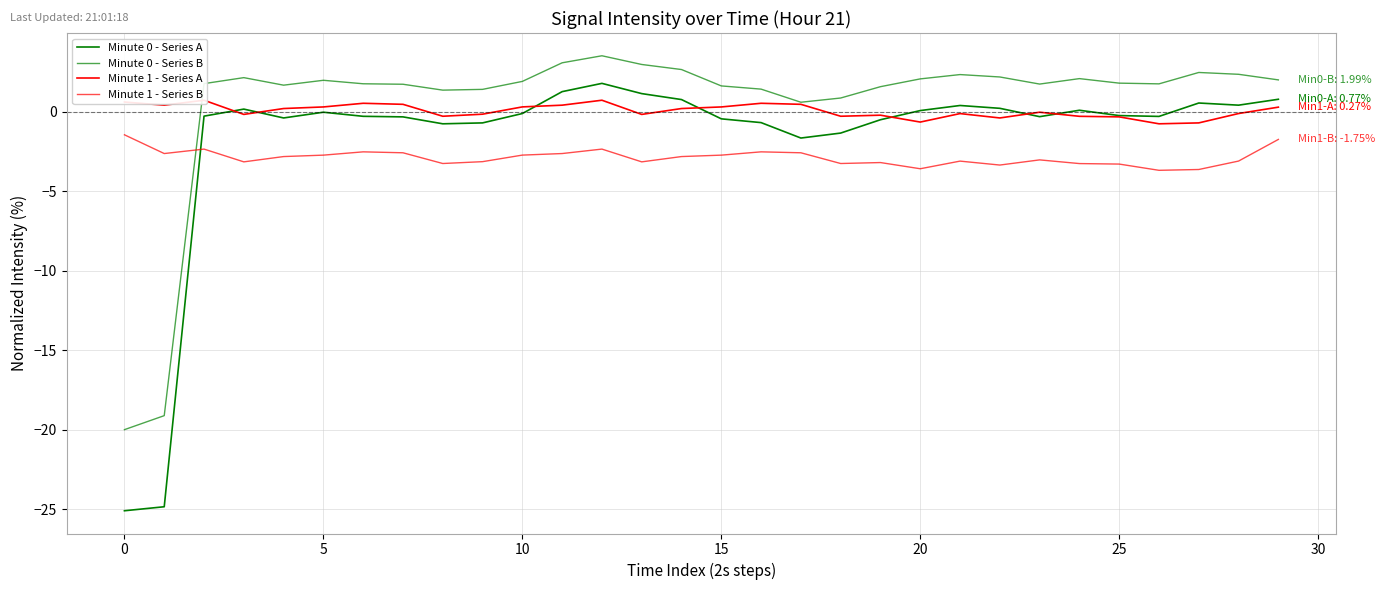

How many intersections are there between Minute 0 - Series B and Minute 1 - Series B?

1